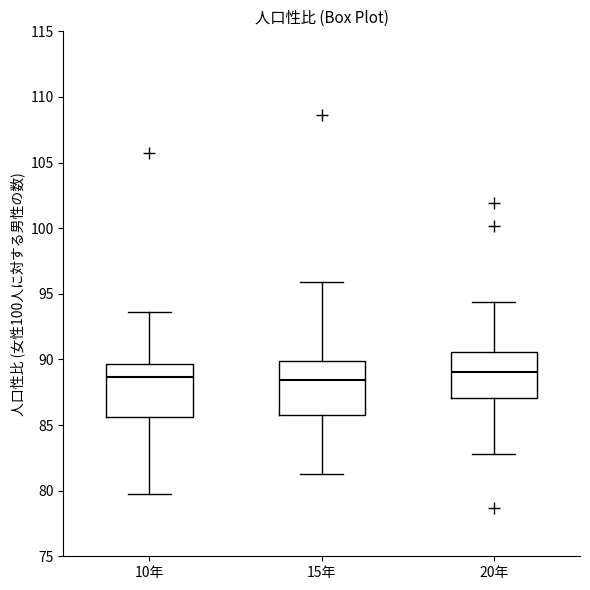

Where does the lower whisker of the box for 20年 end on the y-axis? The values are not printed on the chart, so give them approximately, as read against the axis.

83.0